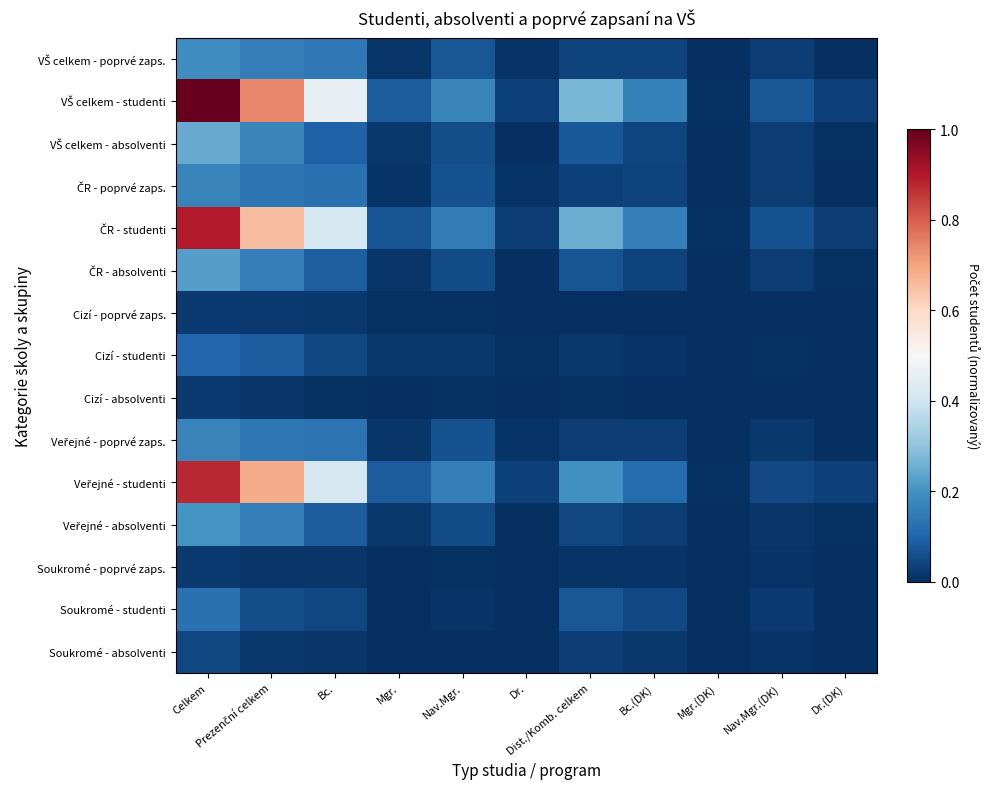

Which series has the widest spread of values?

VŠ celkem - studenti